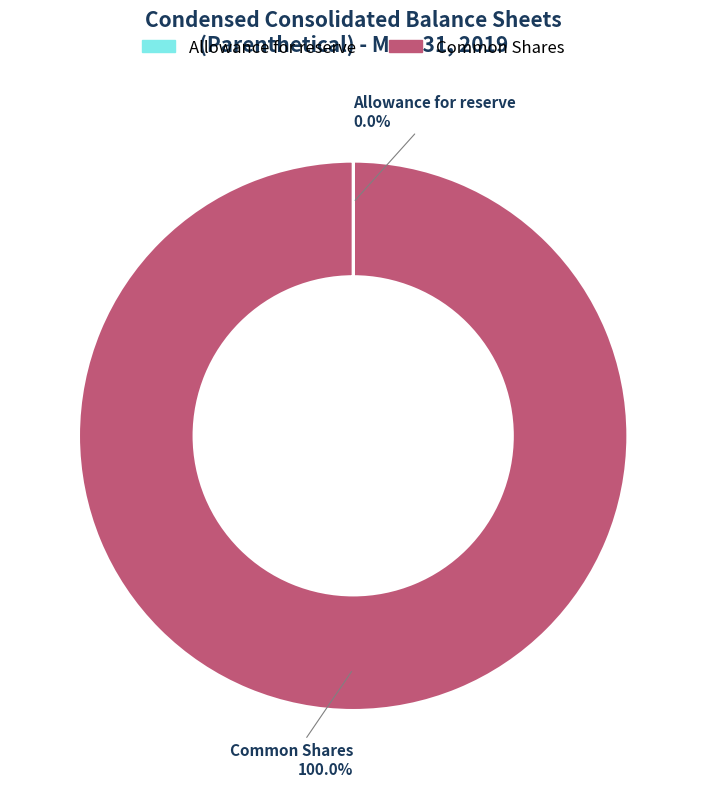

Does any single category account for the majority?

Yes